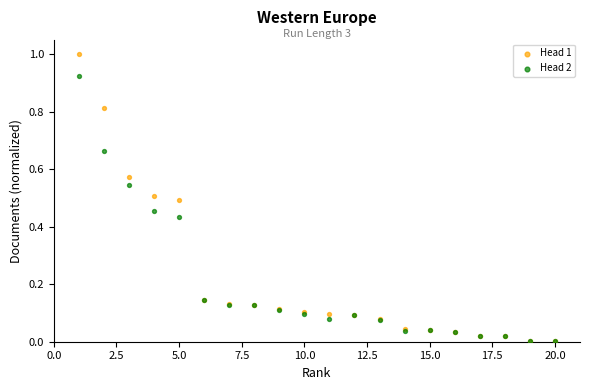

Which series has the widest spread of Y values?

Head 1